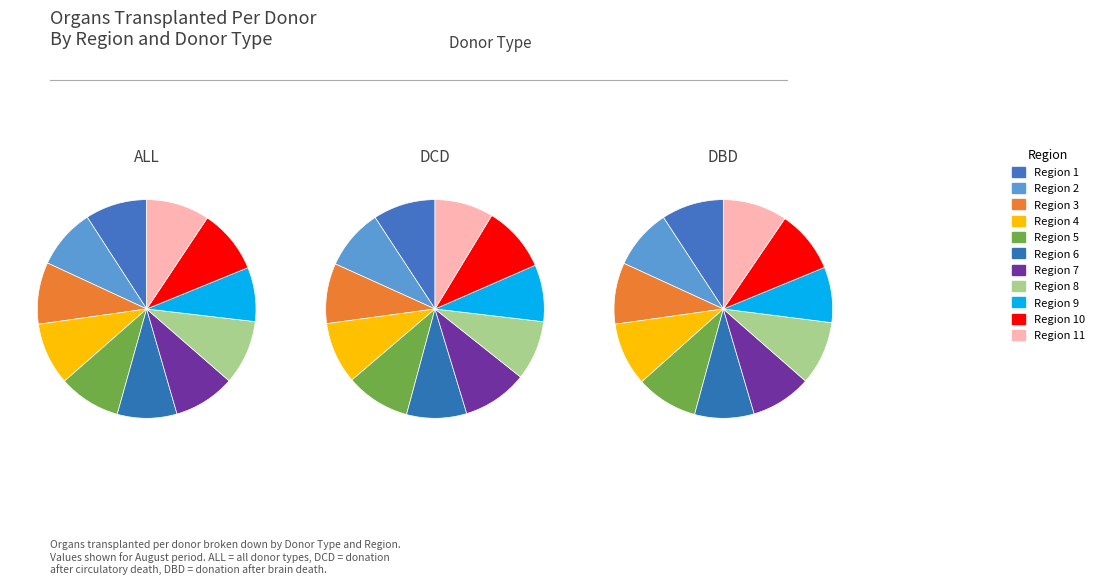

Which has a higher value, Region 2 or Region 8?

Region 8